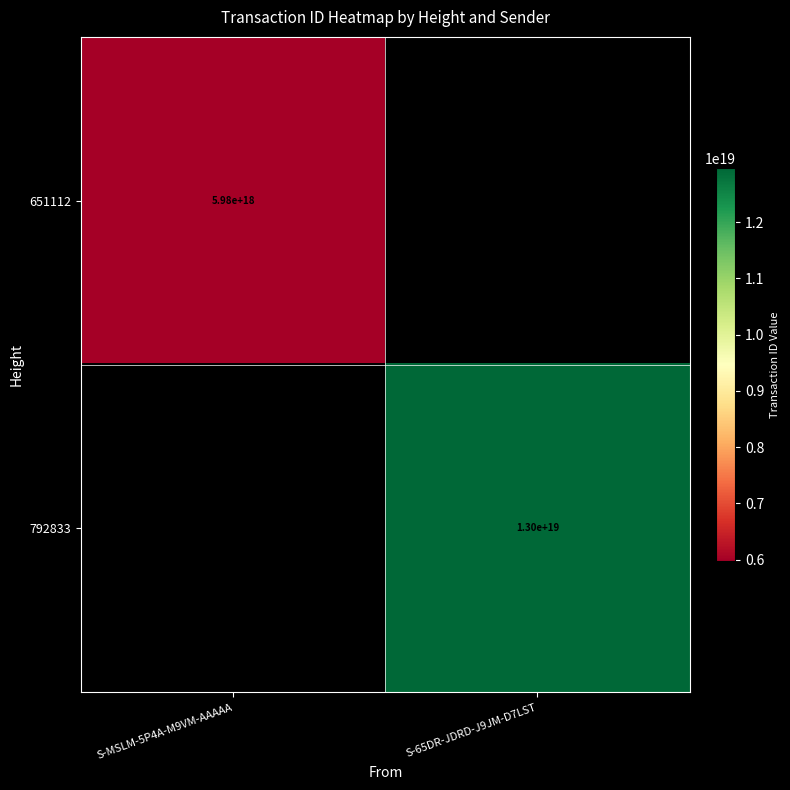

True or false: 792833 has a value of 13000000000000000000 at S-65DR-JDRD-J9JM-D7LST.

True